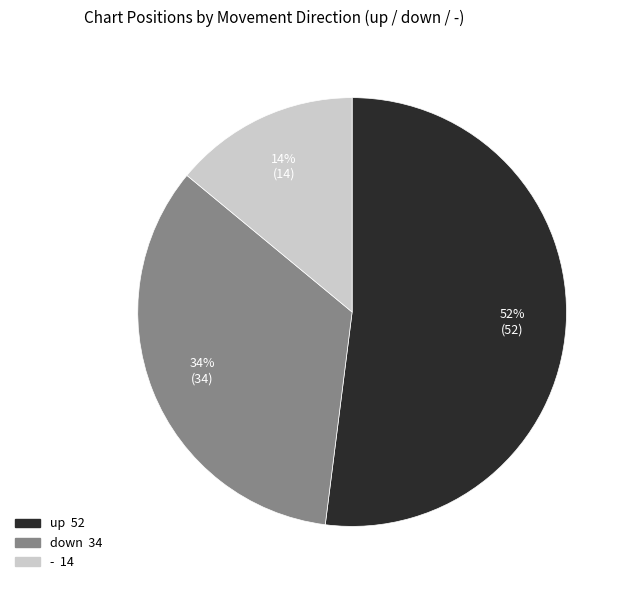

To the nearest percent, what is the combined percentage of down and -?

48%